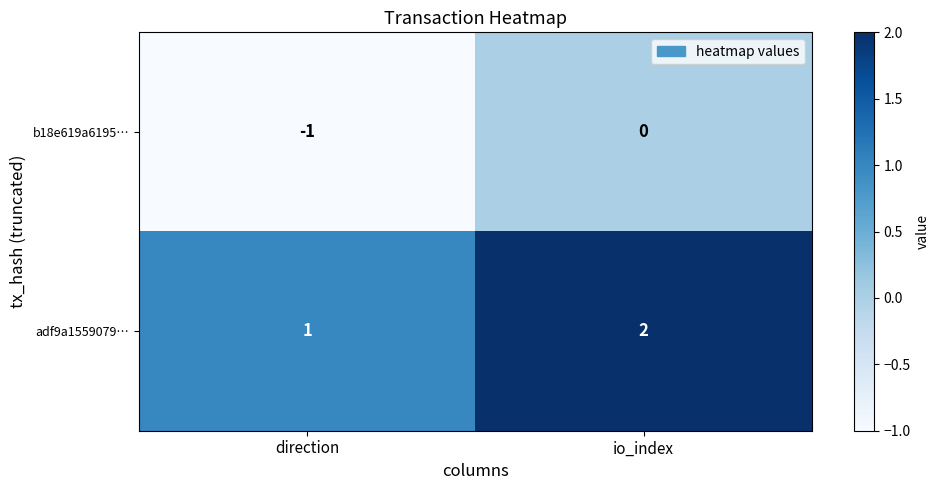

Which label corresponds to the smallest value in the chart?

direction